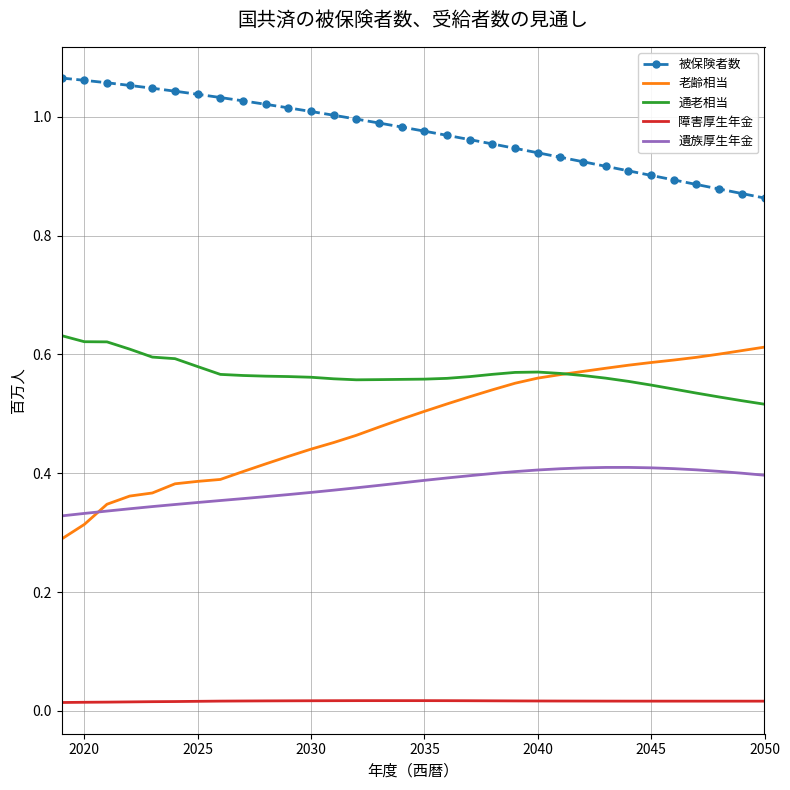

Which series has the largest total across all categories?

被保険者数